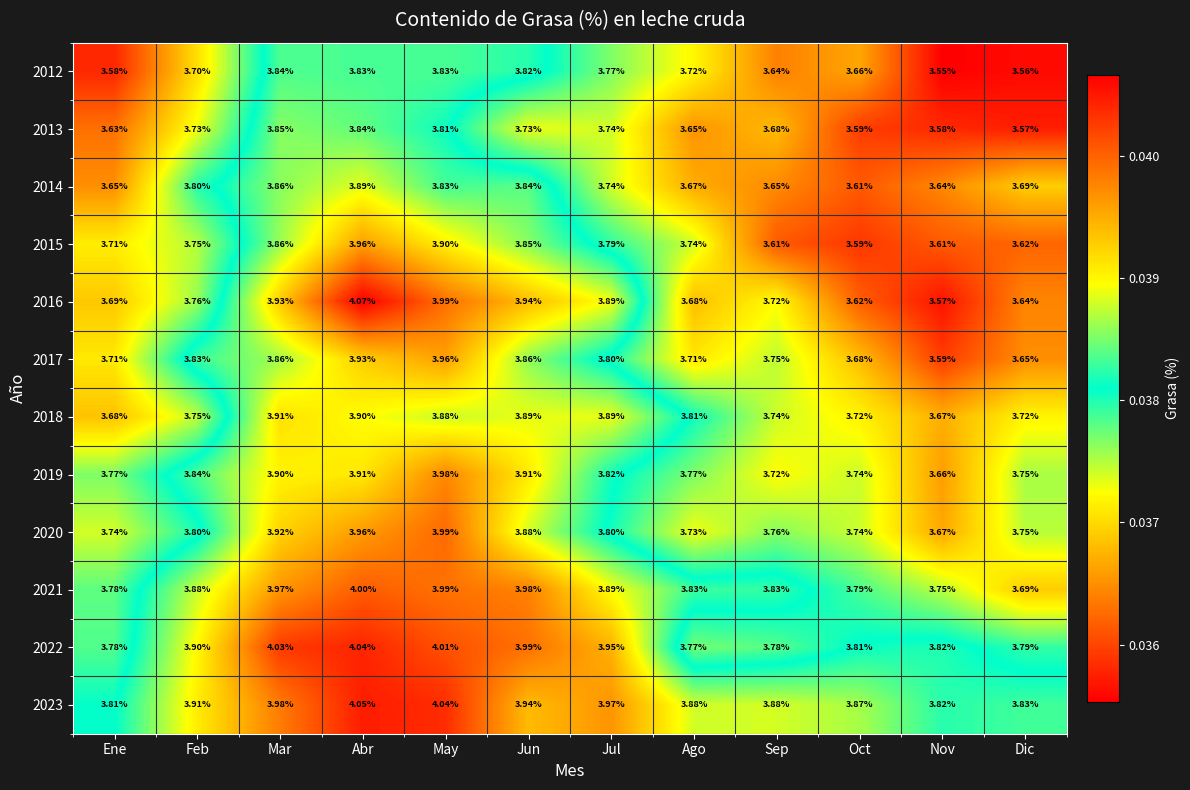

Where is 2015 nearest to the value 3?

Oct